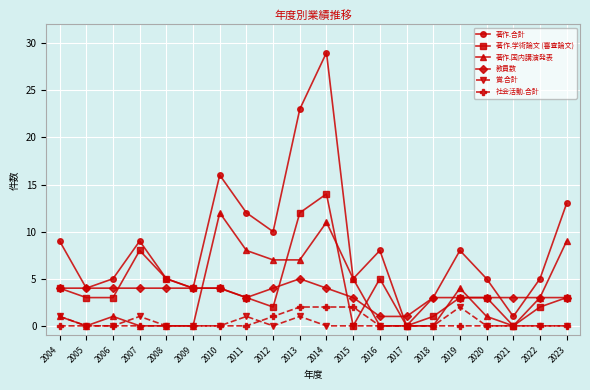

Which series has the widest spread of values?

著作.合計